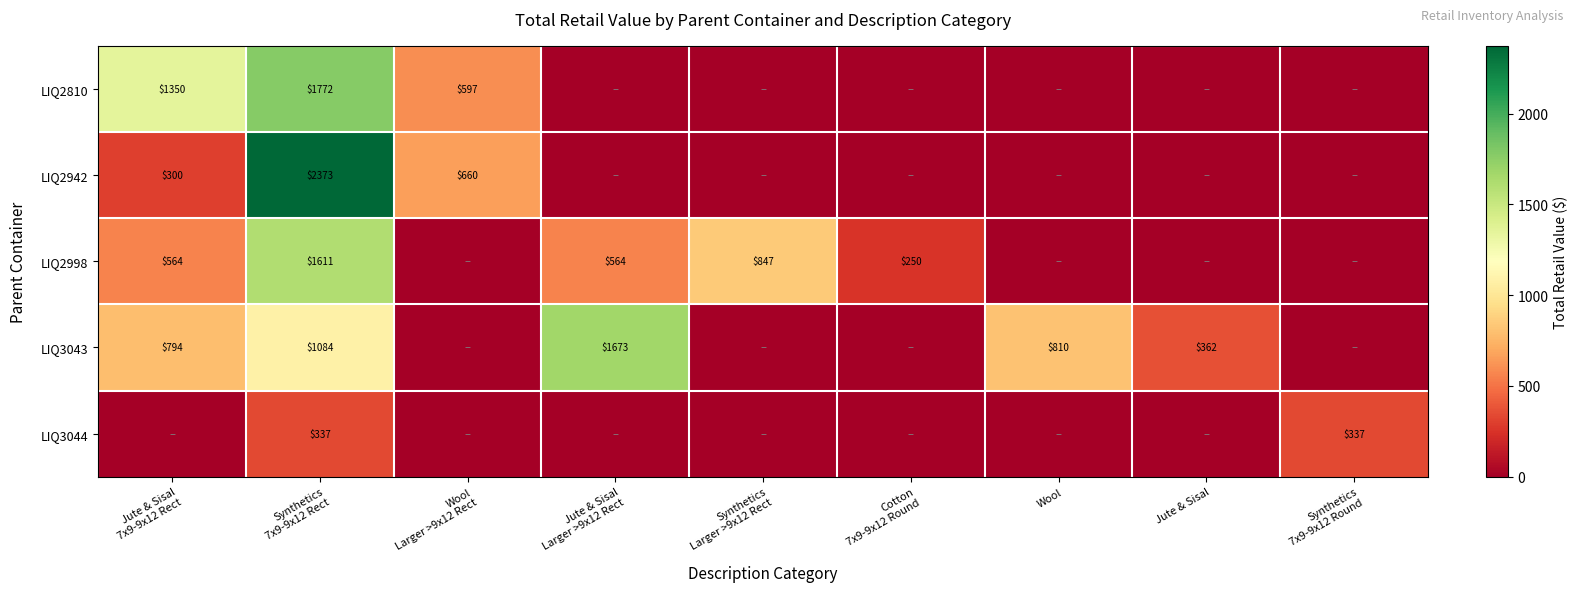

Which category has the lowest value across all series?

Jute & Sisal
Larger >9x12 Rect